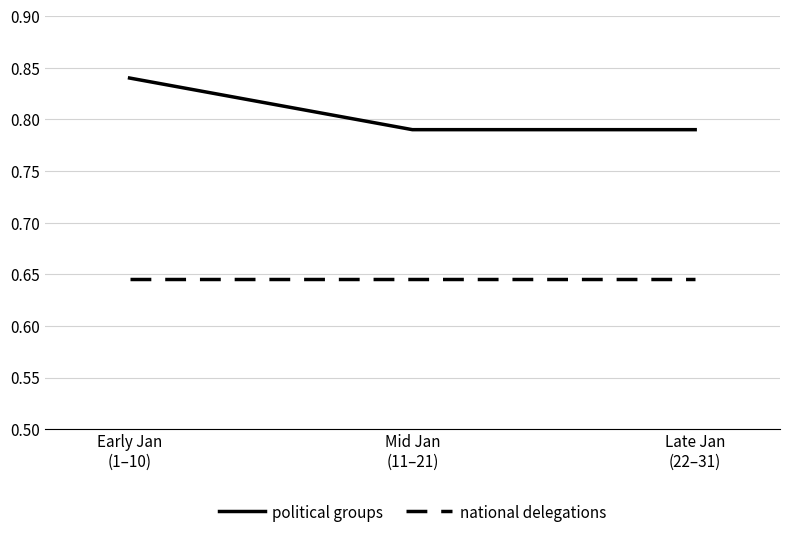

What is the total value across all series at Mid Jan
(11–21)?

1.4